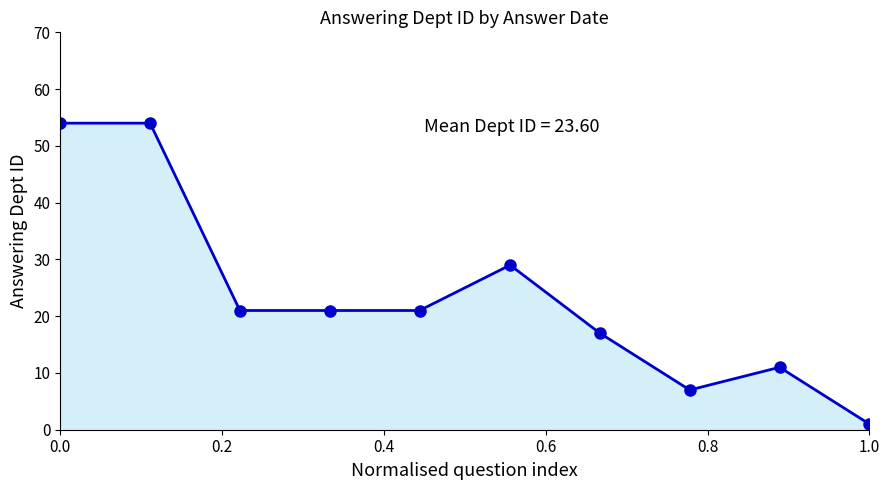

What is the value of the 9th point from the left?

11